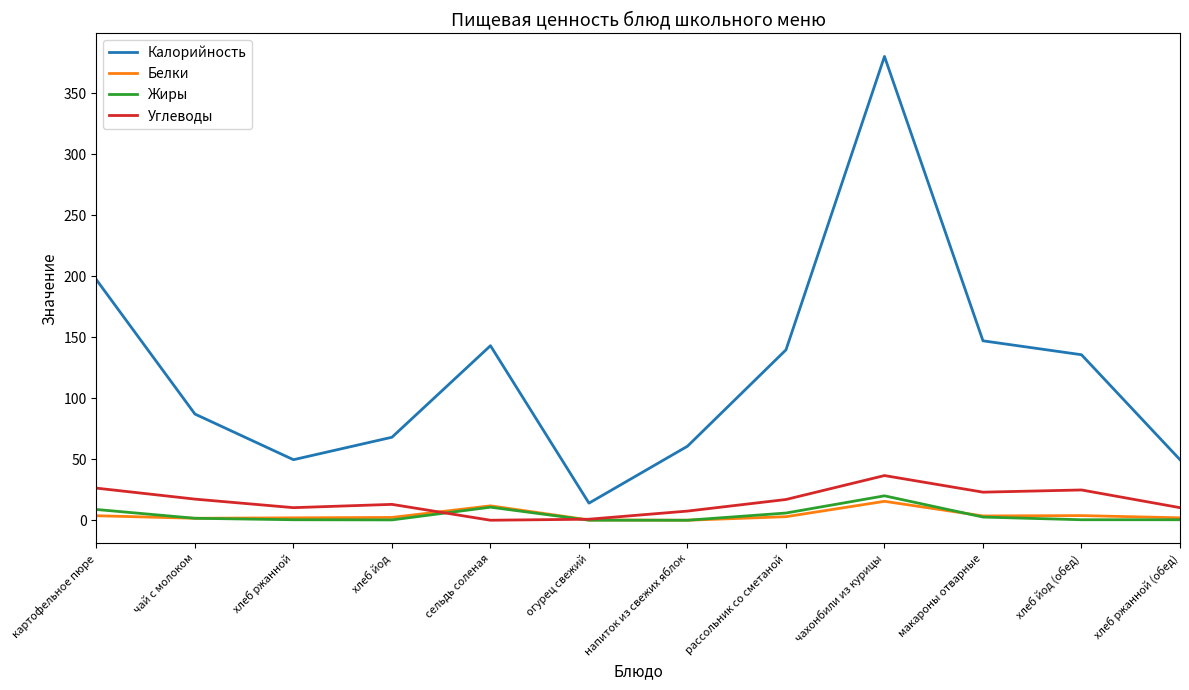

True or false: Углеводы and Калорийность intersect in this chart.

False